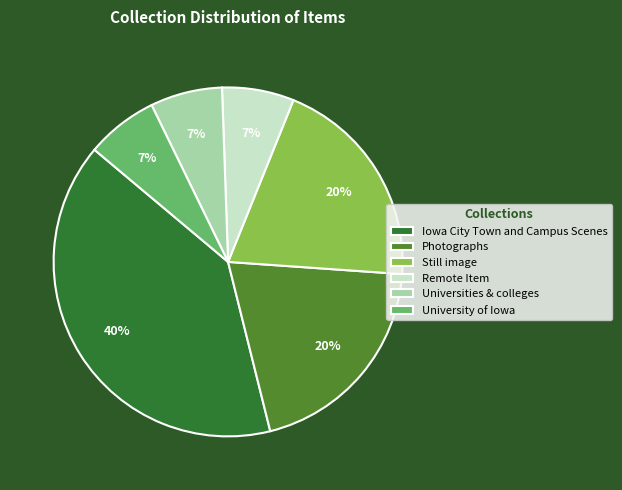

Approximately how many times larger is the value at Iowa City Town and Campus Scenes compared to Photographs?

2.0